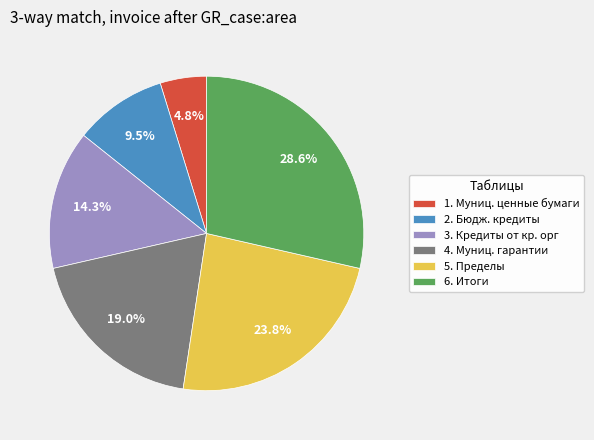

Approximately how many times larger is the value at 4. Муниц. гарантии compared to 1. Муниц. ценные бумаги?

4.0